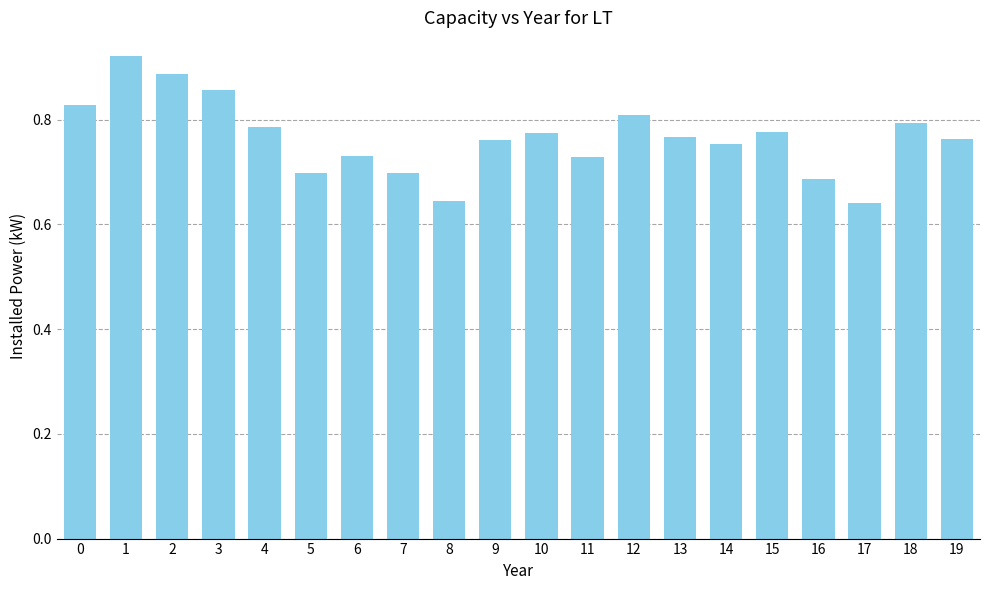

Are the bars grouped side by side (vs. stacked)?

No